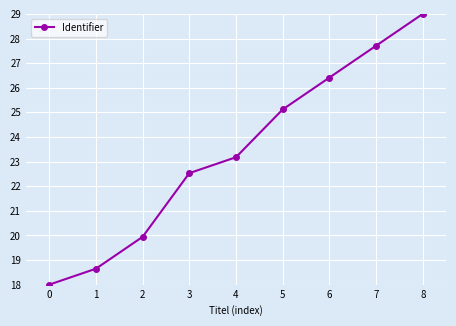

What is the difference between the maximum and minimum values?

11.0